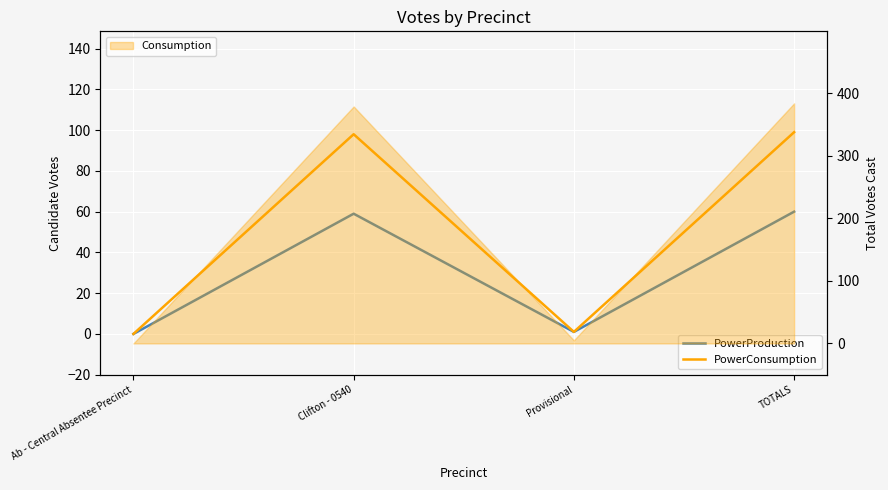

What is the difference between the PowerConsumption values at TOTALS and Clifton - 0540?

1